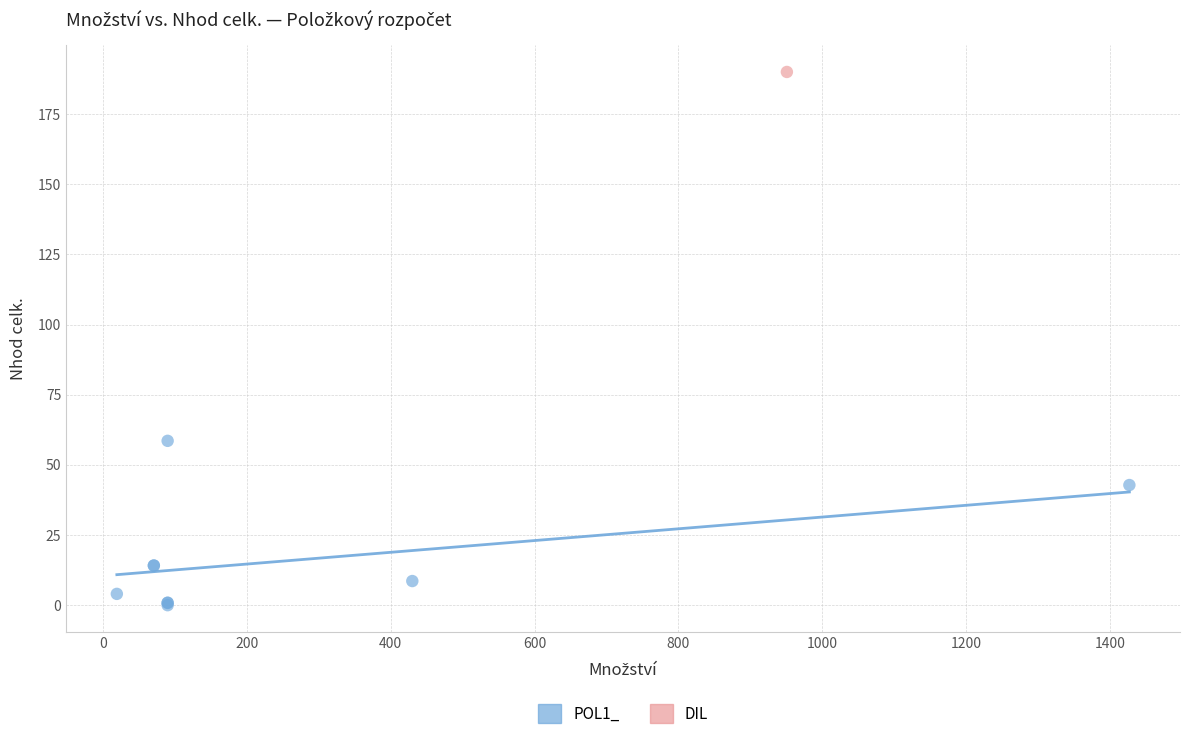

What are all the series names shown in the legend?

POL1_, DIL